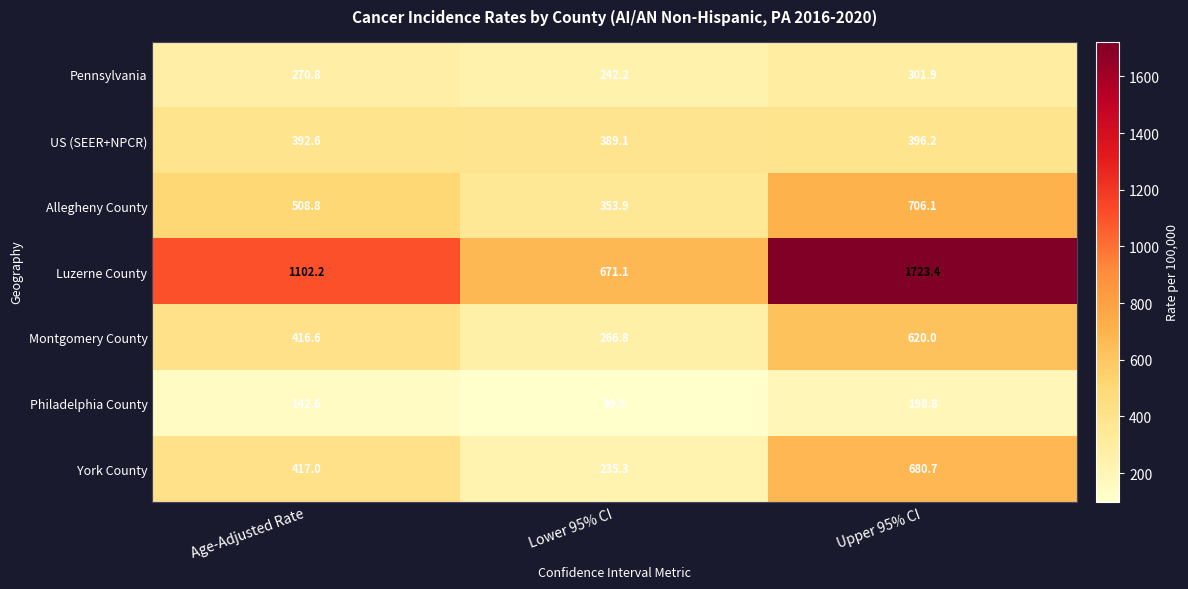

Which series has the largest range (max minus min)?

Luzerne County